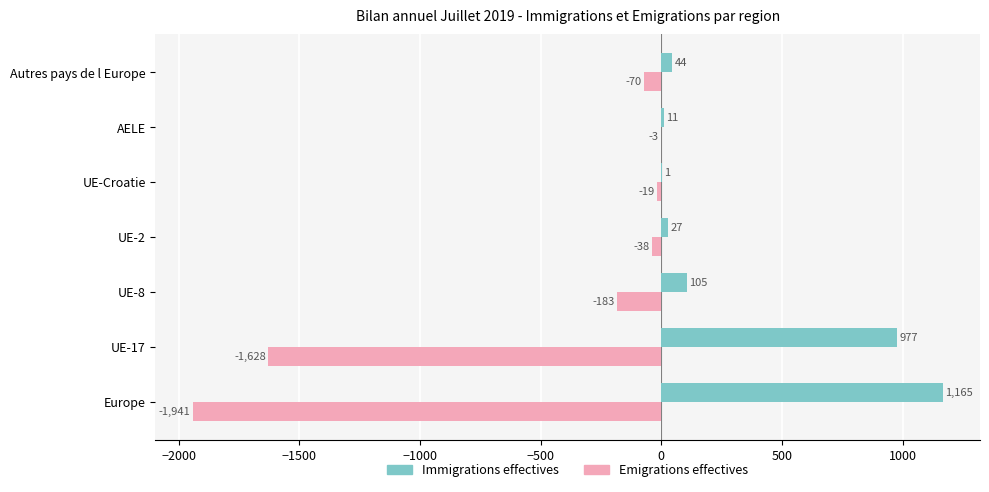

What is the highest value of the Emigrations effectives series?

-3